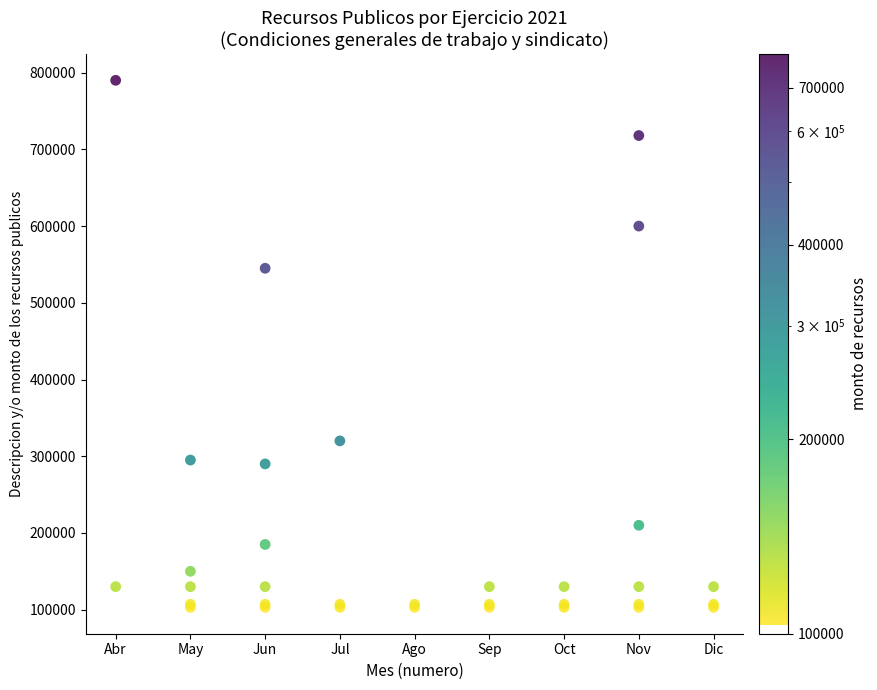

What Y value in the scatter plot is closest to 446500?

545000